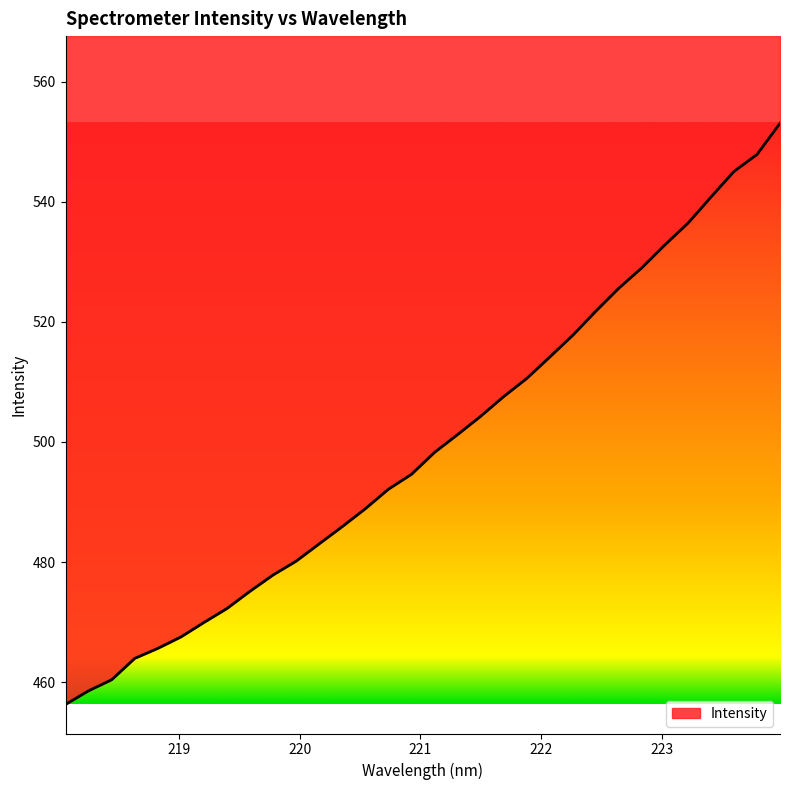

True or false: there are more than 1 points higher than both neighbors.

False